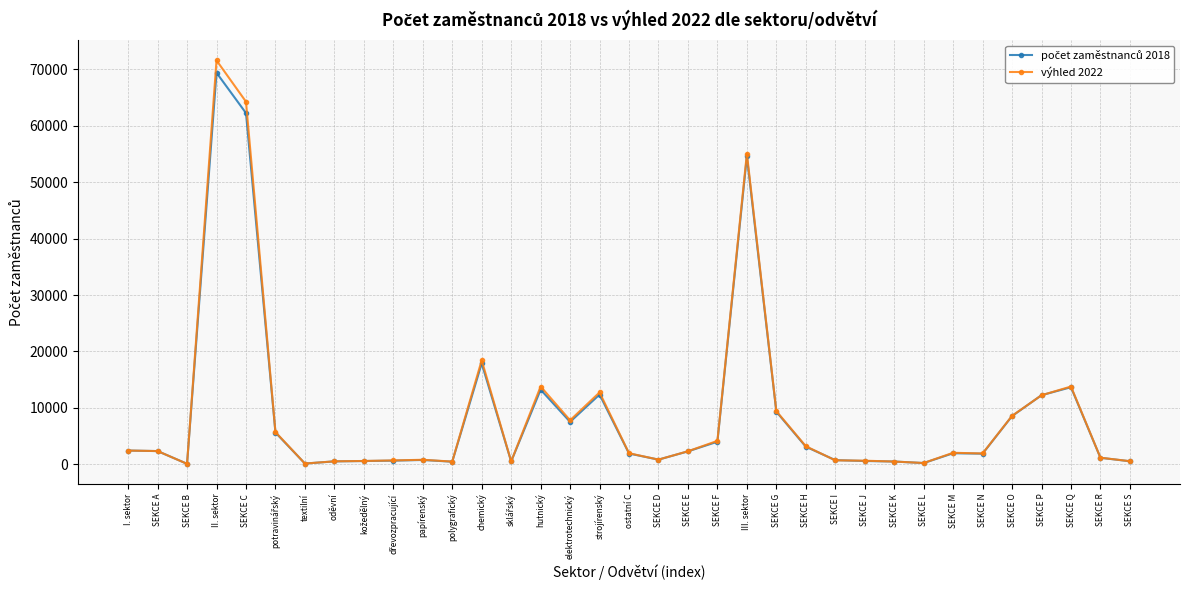

At which category is the sum across all series the highest?

II. sektor